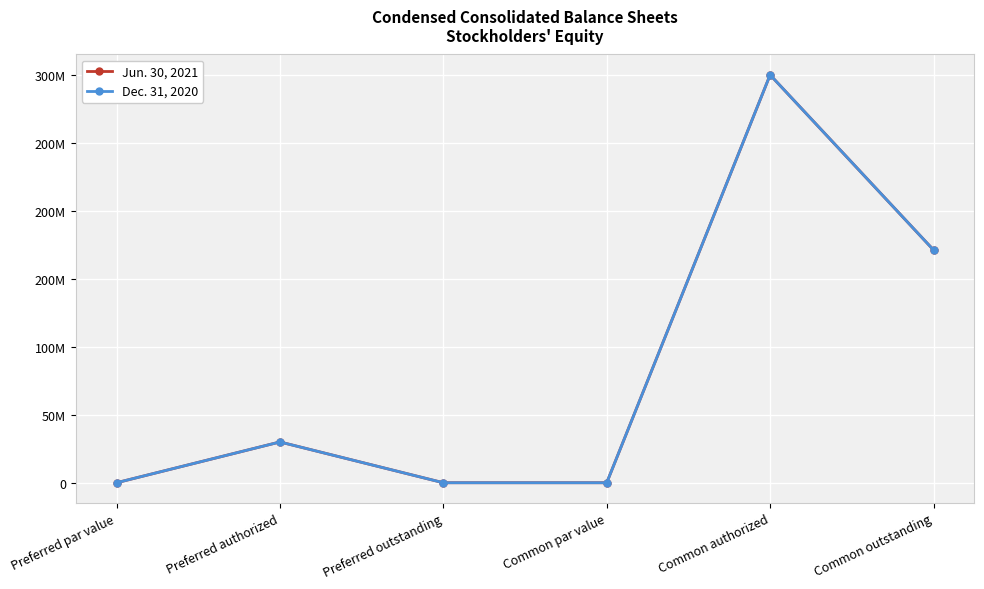

Where is the first local maximum for Dec. 31, 2020?

Preferred authorized